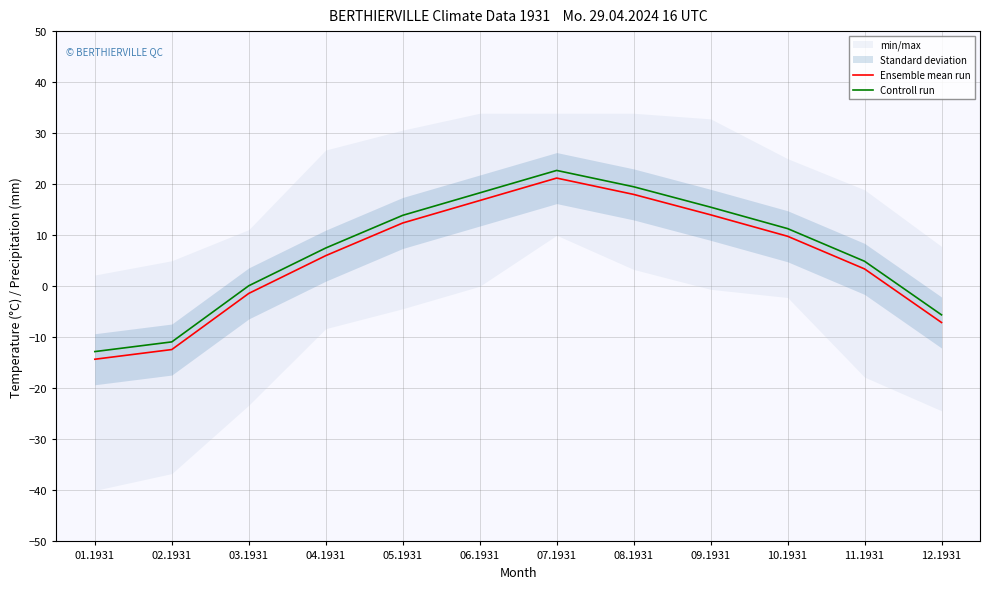

Which category has the lowest value in the Ensemble mean run series?

01.1931